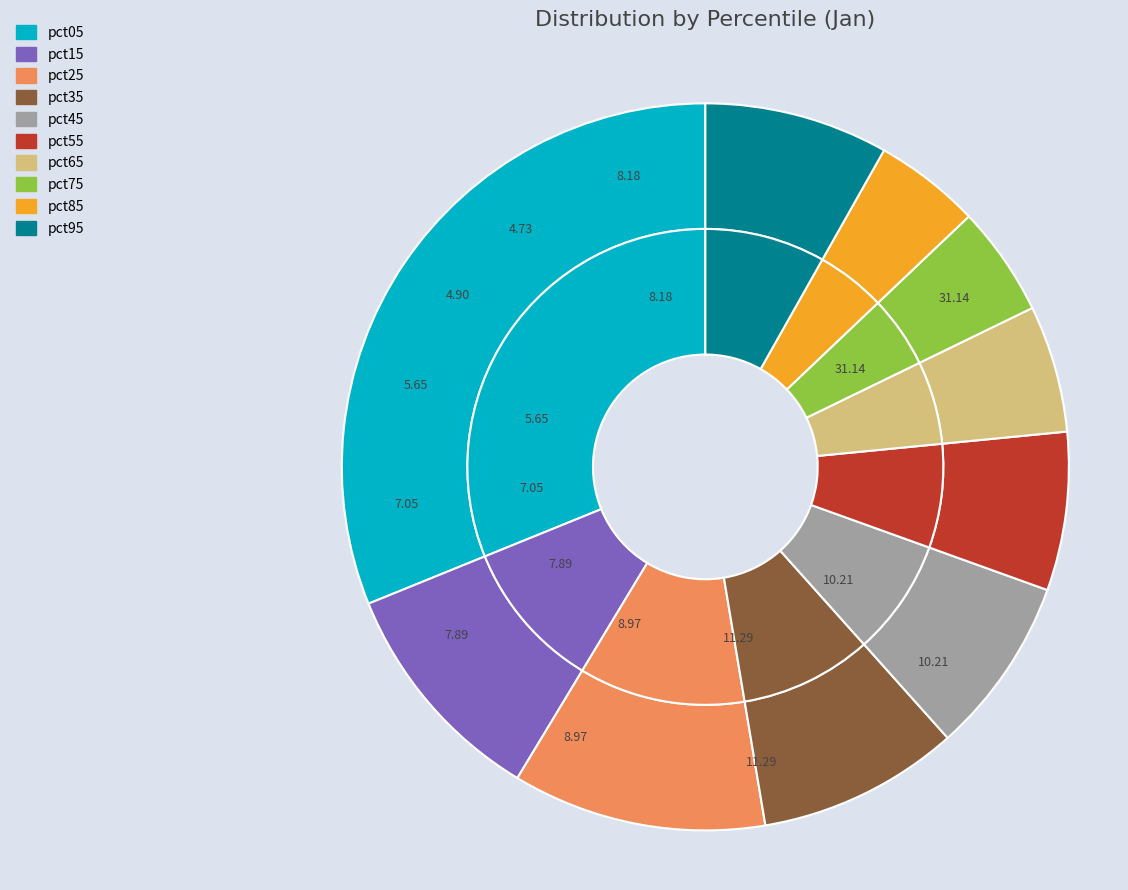

Count the number of slices in the pie.

10